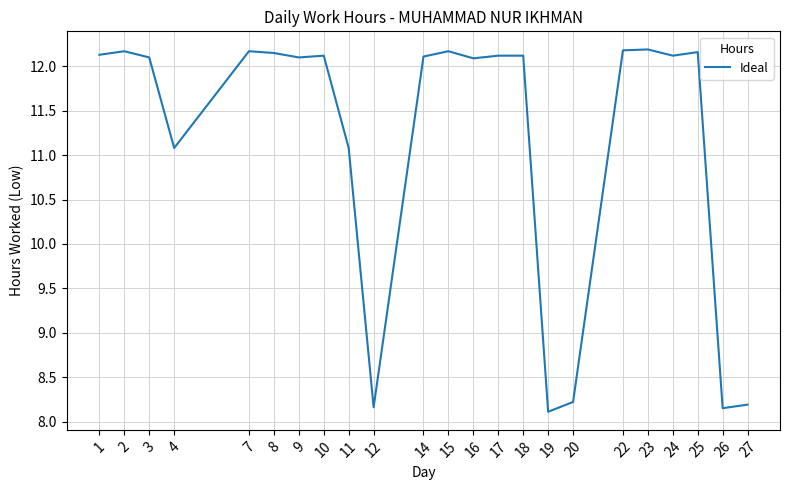

At which category does the data reach its first local valley?

4